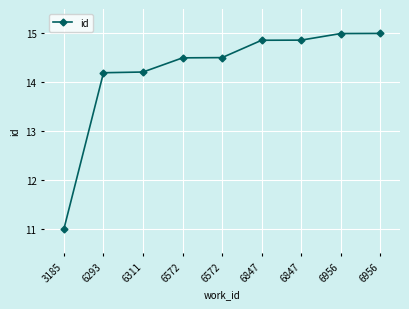

How many lines are shown in the chart?

1